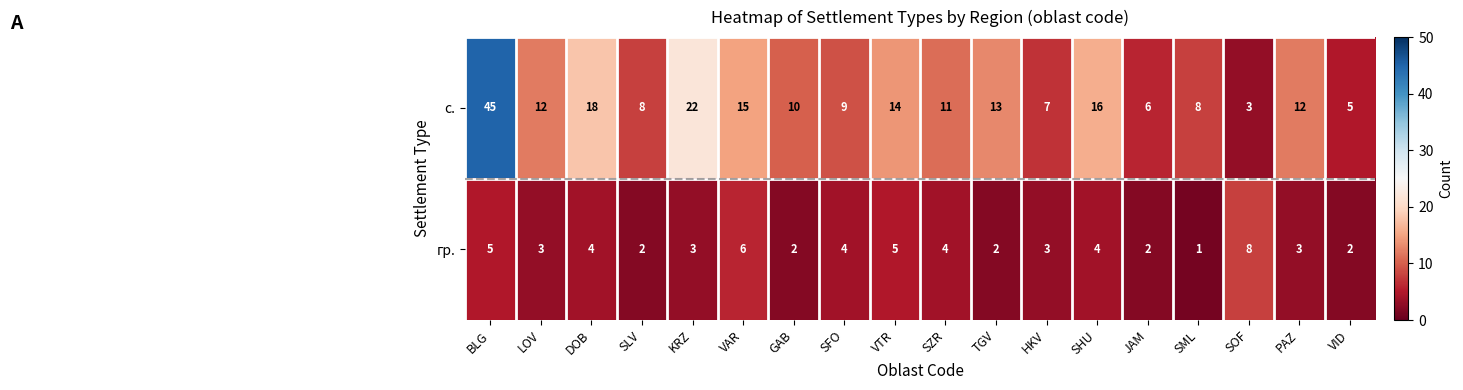

Which series has the largest range (max minus min)?

с.